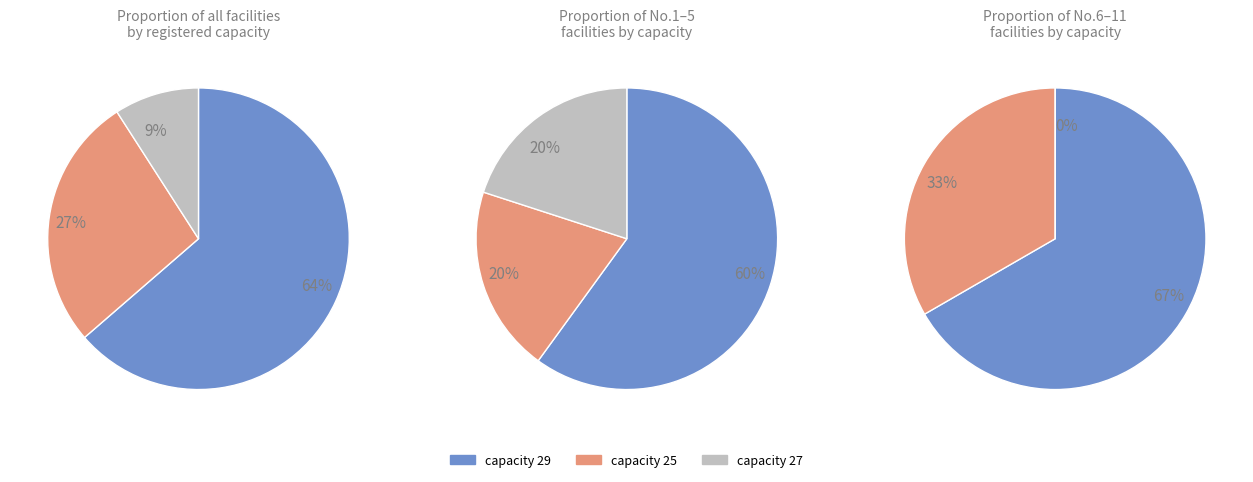

Does 7 account for over 50% of the chart?

No